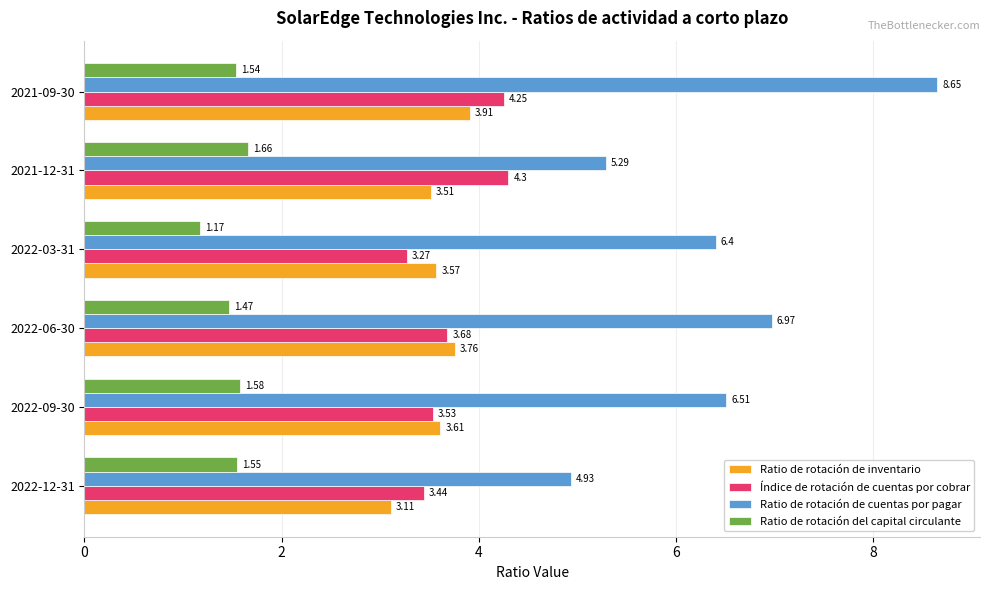

How many data points does each series have?

6